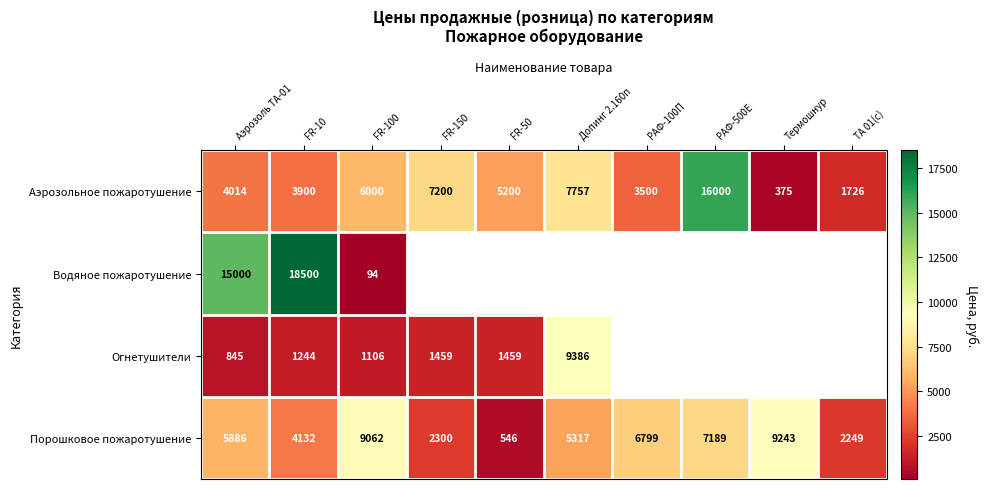

Which label corresponds to the smallest value in the chart?

FR-100